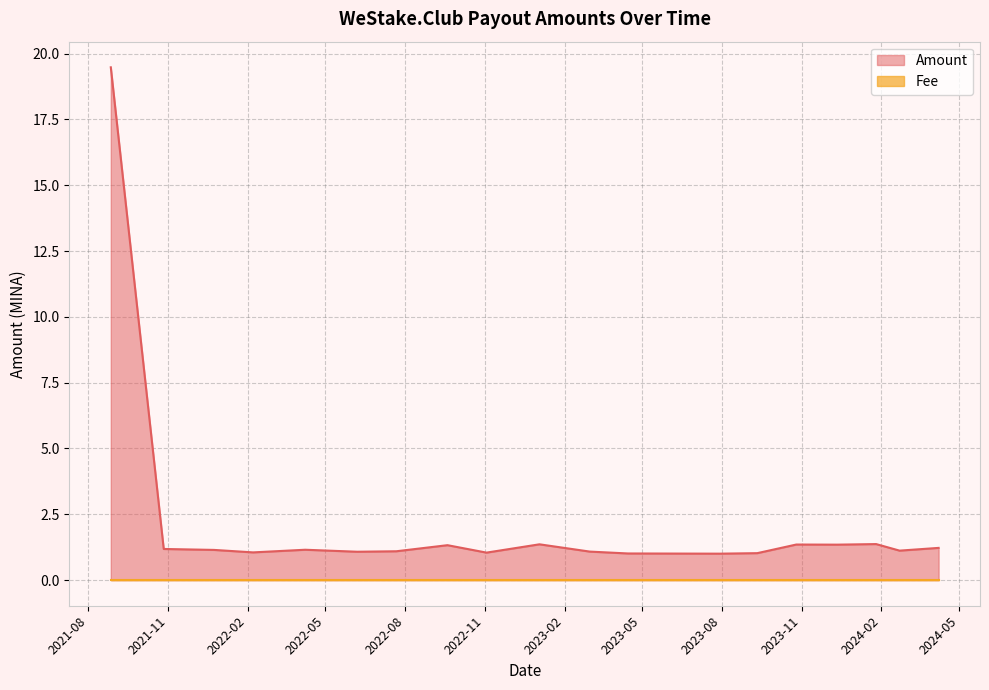

What is the sum of the Amount values at 2023-04-15 and 2022-04-08?

2.2